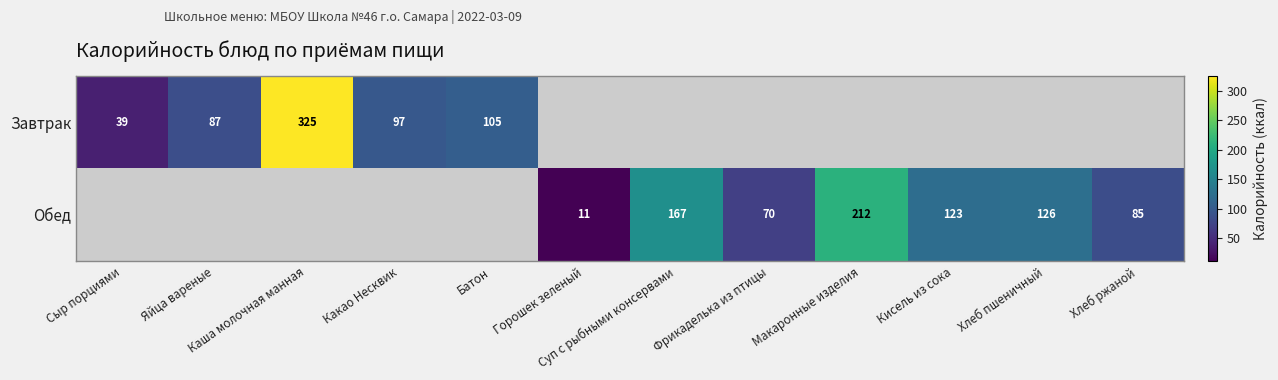

True or false: Обед has a value of 17 at Фрикаделька из птицы.

False